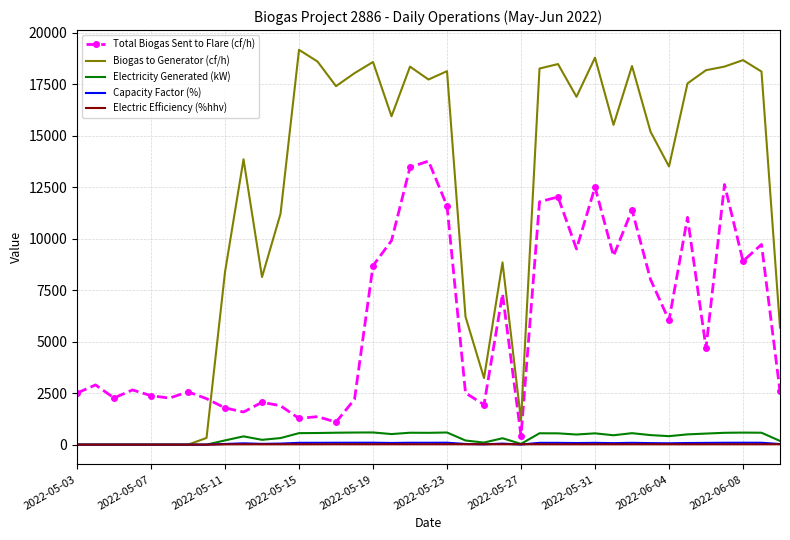

How many times do Total Biogas Sent to Flare (cf/h) and Biogas to Generator (cf/h) cross each other?

1